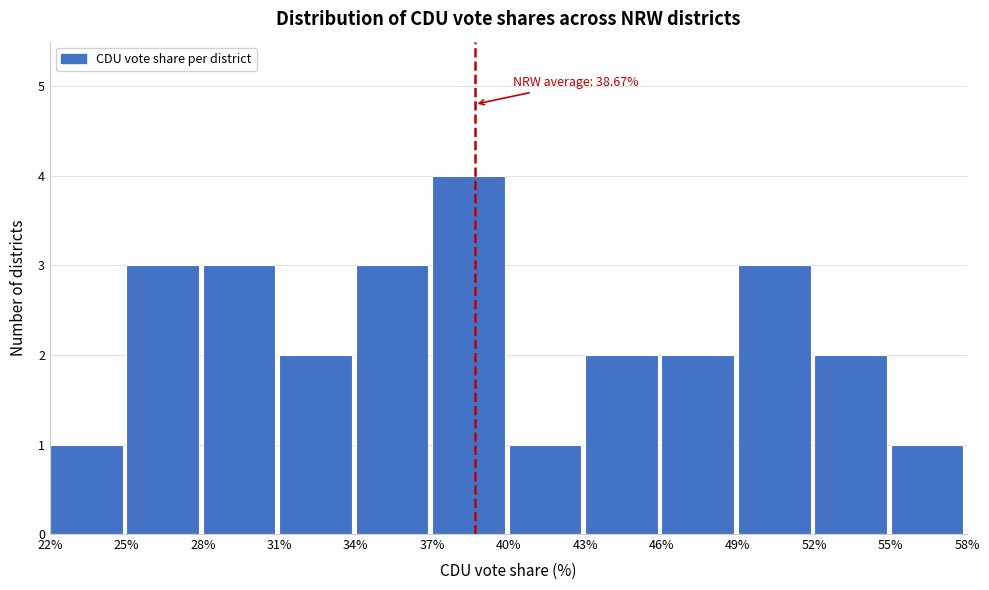

Which range on the x-axis has the tallest bar?

37% to 40%